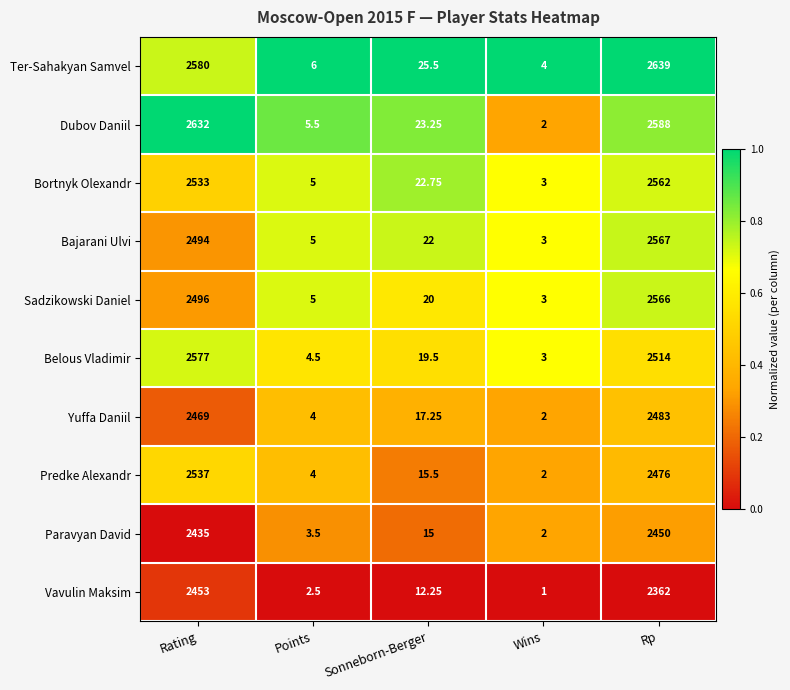

Which label corresponds to the largest value in the chart?

Rp